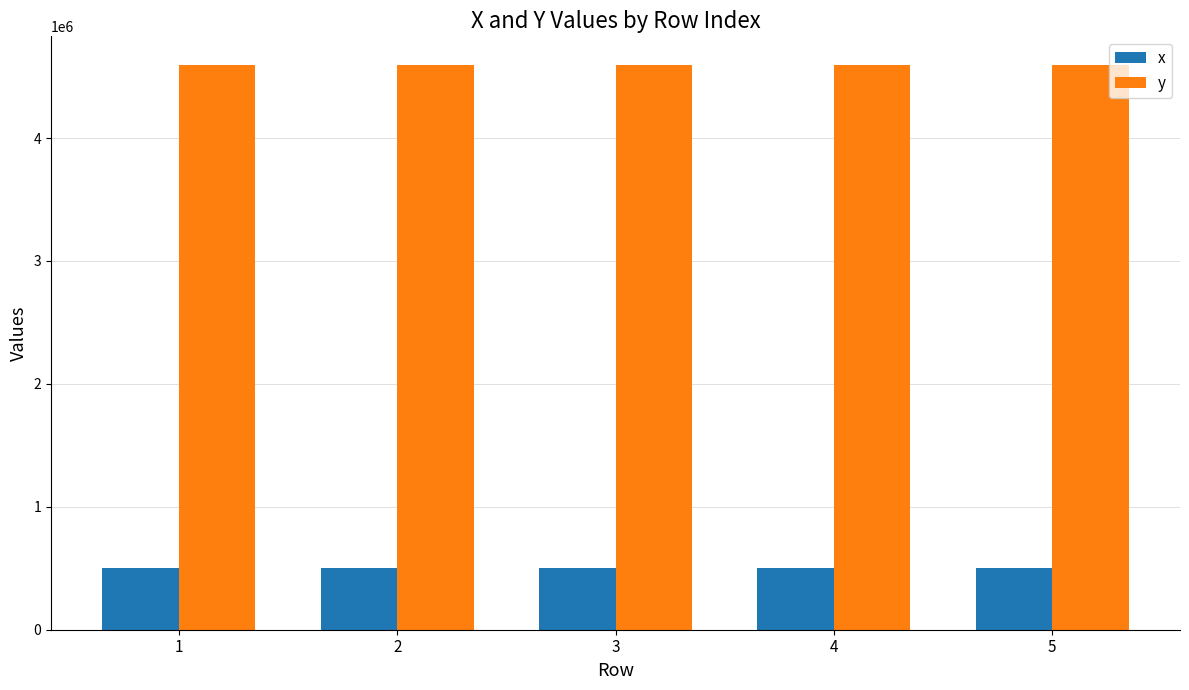

What is the difference between the x values at 4 and 1?

40.2